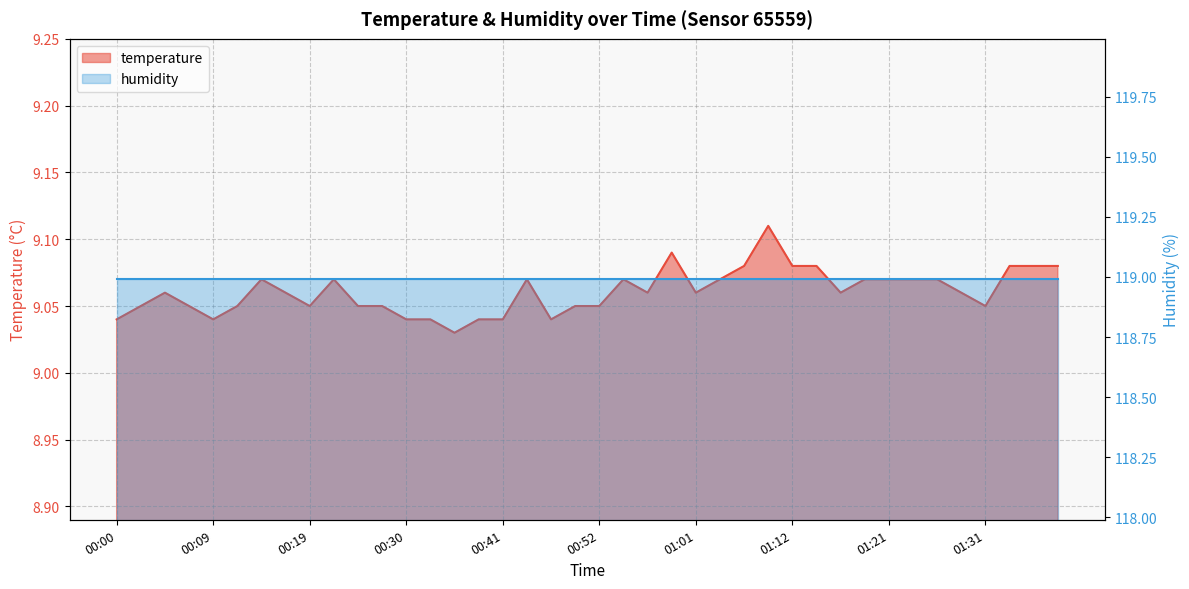

Reading left to right, extract all data points from this chart.

00:00=9.0	00:02=9.1	00:04=9.1	00:07=9.1	00:09=9.0	00:12=9.1	00:14=9.1	00:17=9.1	00:19=9.1	00:22=9.1	00:25=9.1	00:27=9.1	00:30=9.0	00:33=9.0	00:36=9.0	00:39=9.0	00:41=9.0	00:44=9.1	00:47=9.0	00:49=9.1	00:52=9.1	00:54=9.1	00:57=9.1	00:59=9.1	01:01=9.1	01:04=9.1	01:06=9.1	01:09=9.1	01:12=9.1	01:14=9.1	01:16=9.1	01:19=9.1	01:21=9.1	01:24=9.1	01:26=9.1	01:29=9.1	01:31=9.1	01:33=9.1	01:36=9.1	01:38=9.1